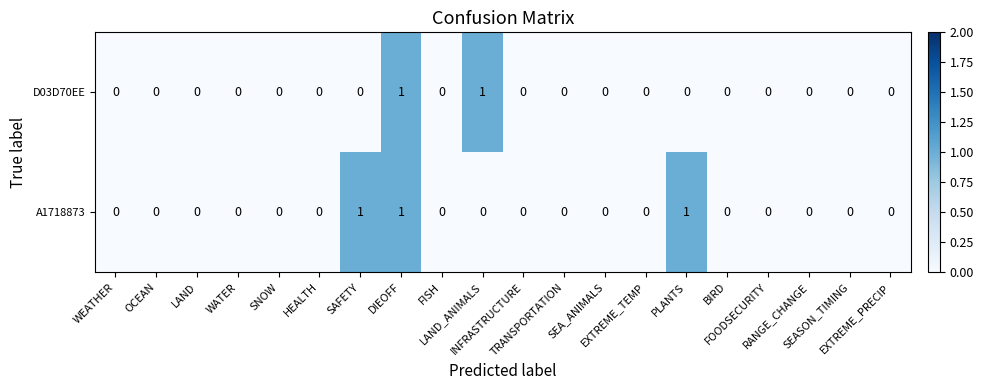

What is the sum of all A1718873 values?

3